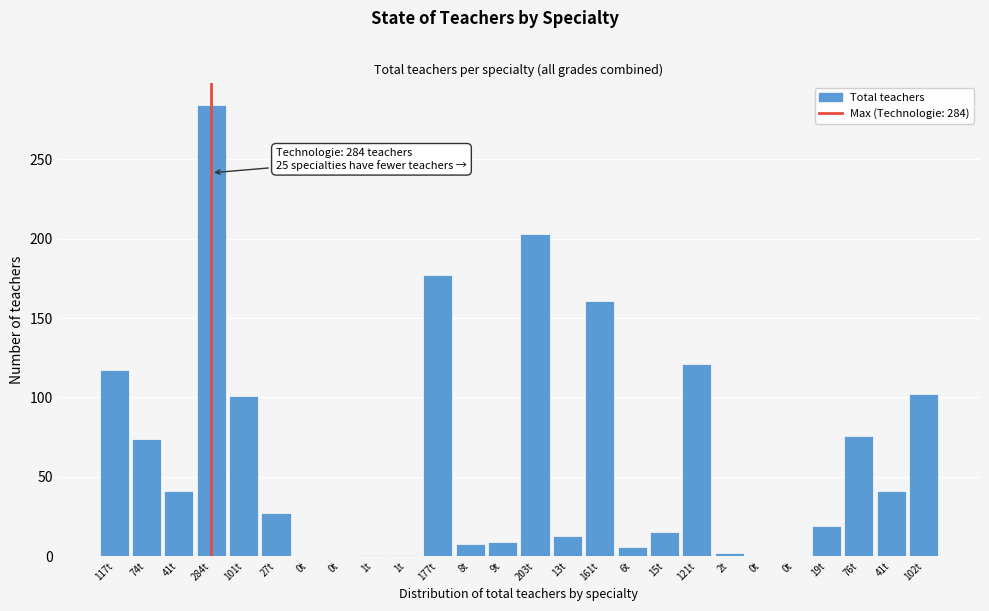

Count the number of categories in the chart.

26